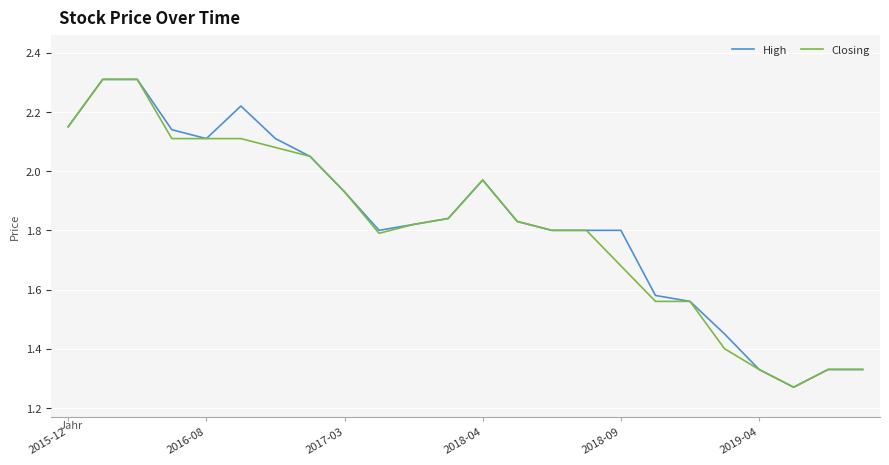

What is the maximum value shown in the chart?

2.3